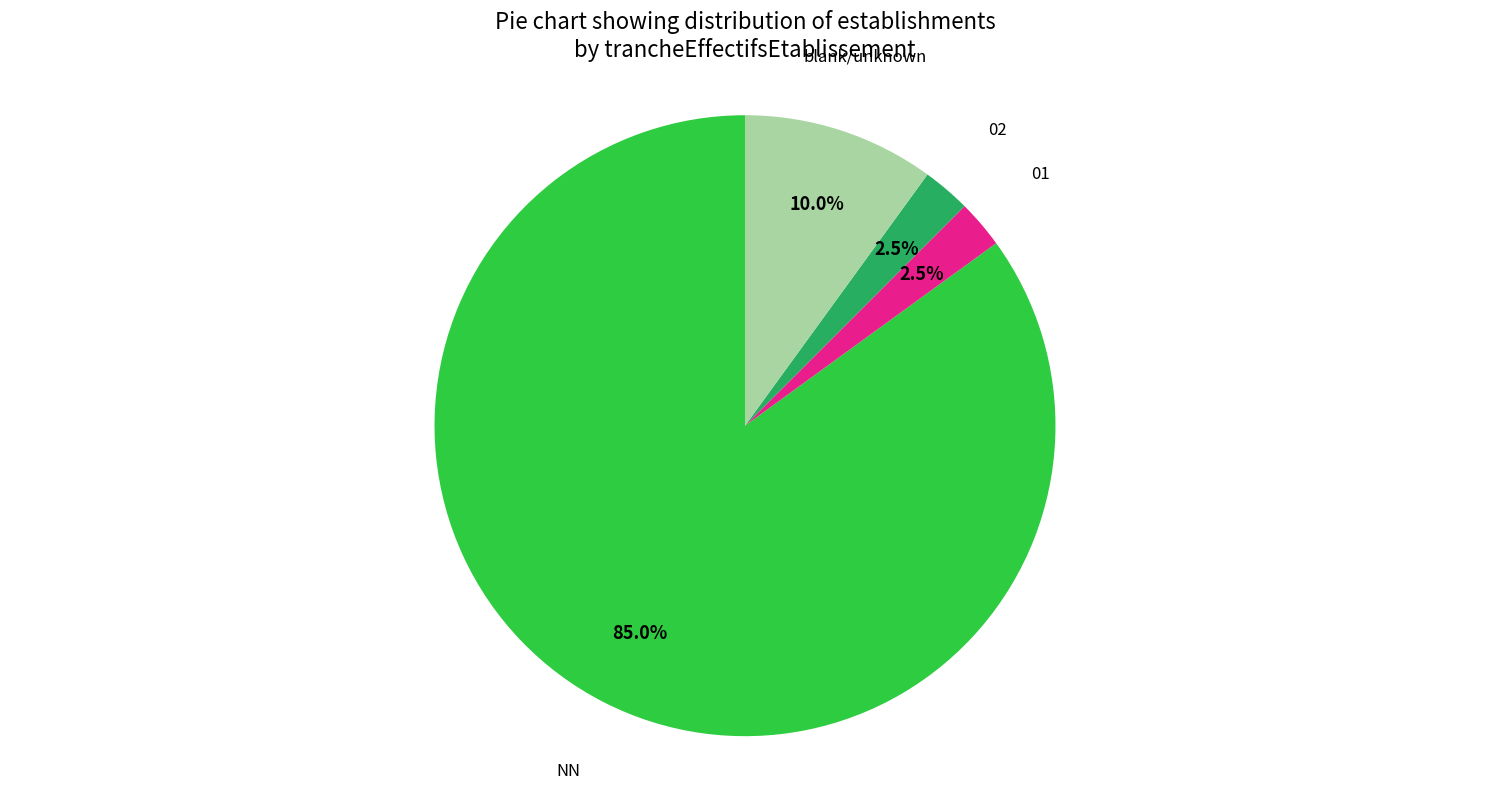

Count the number of slices in the pie.

4